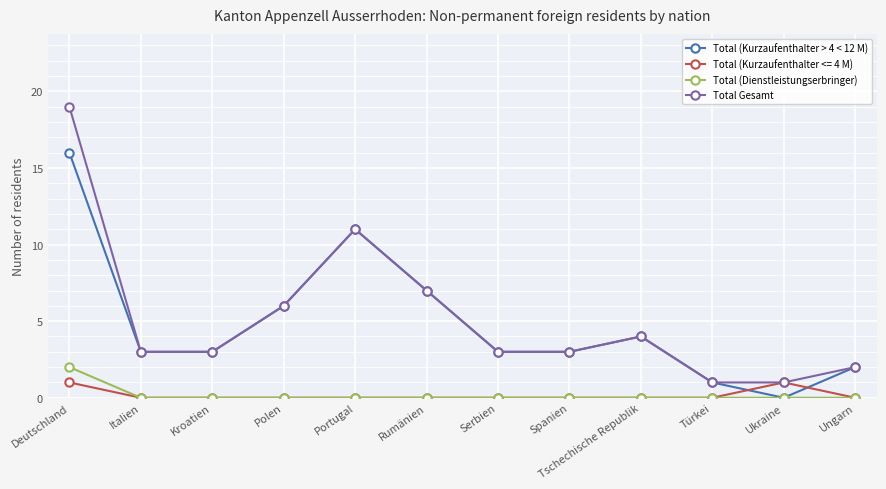

What is the total value across all series at Kroatien?

6